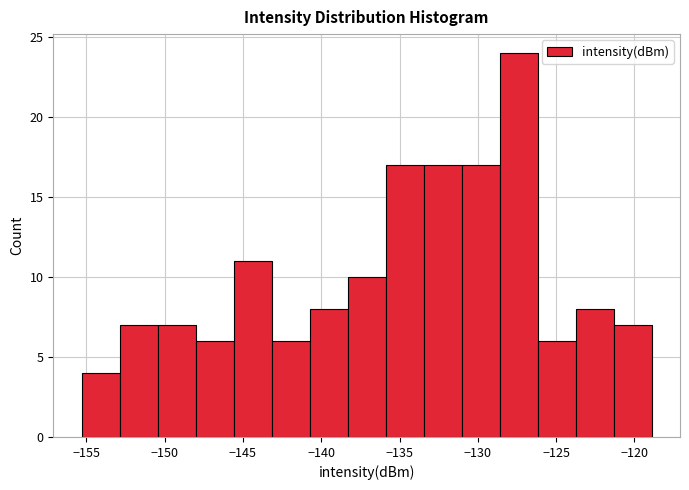

What is the height of the bar covering -126.0 to -124.0 on the x-axis? Neither the bar edges nor the heights are printed on the chart, so give them approximately, as read against the axes.

6